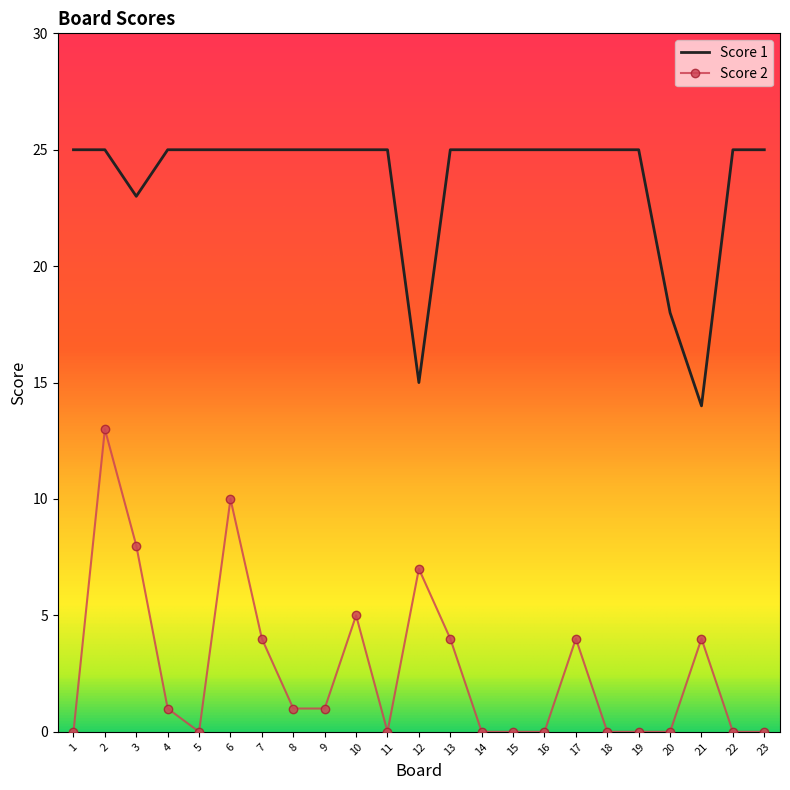

How many values in the Score 2 series are below 1?

11